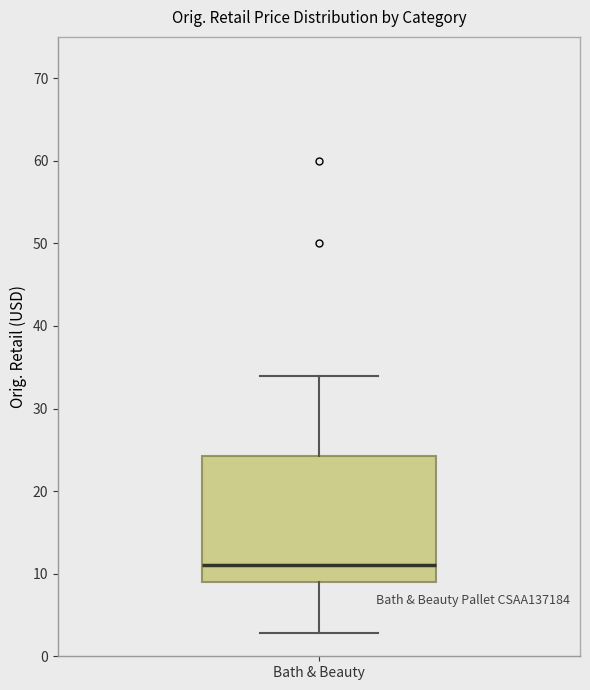

Read this box plot against the y-axis: the position of the median line, the range covered by the box, and the ends of both whiskers. The values are not printed on the chart, so give them approximately, as read against the axis.

median 11, box 9 to 24, whiskers 3 to 34